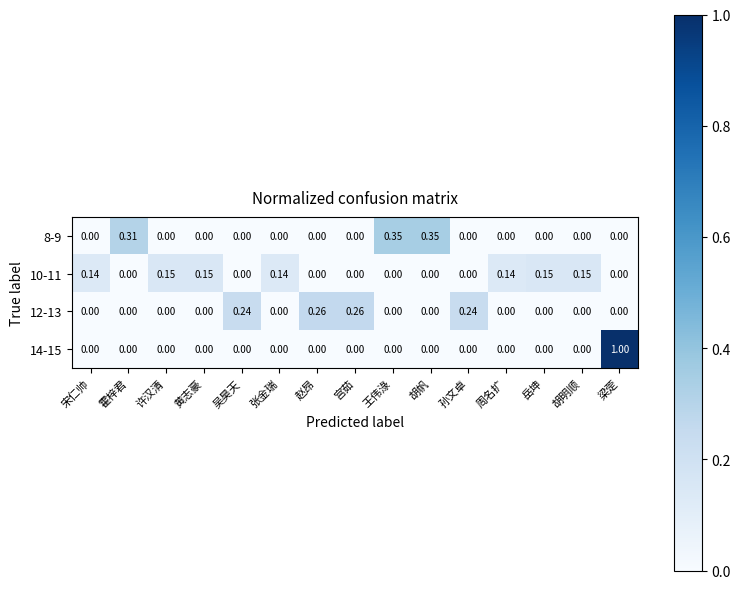

Which category has the highest value in the 14-15 series?

梁萣